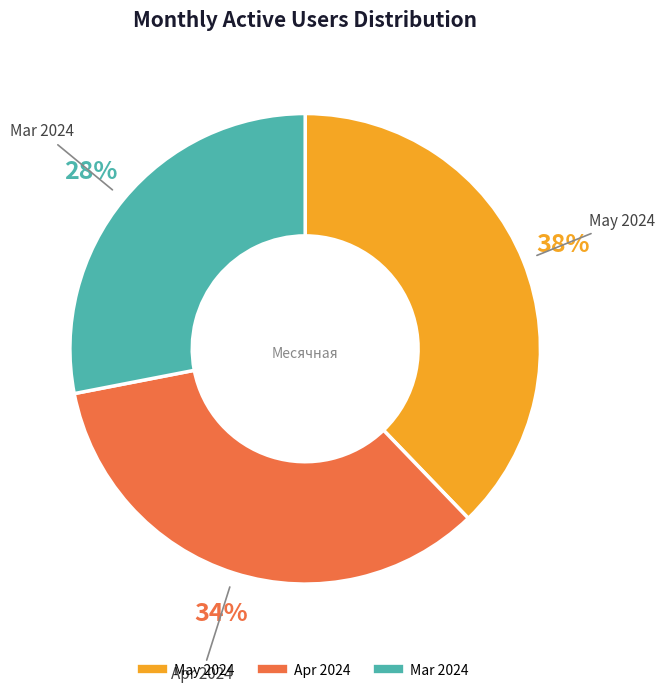

Is there any slice that represents more than half of the pie?

No